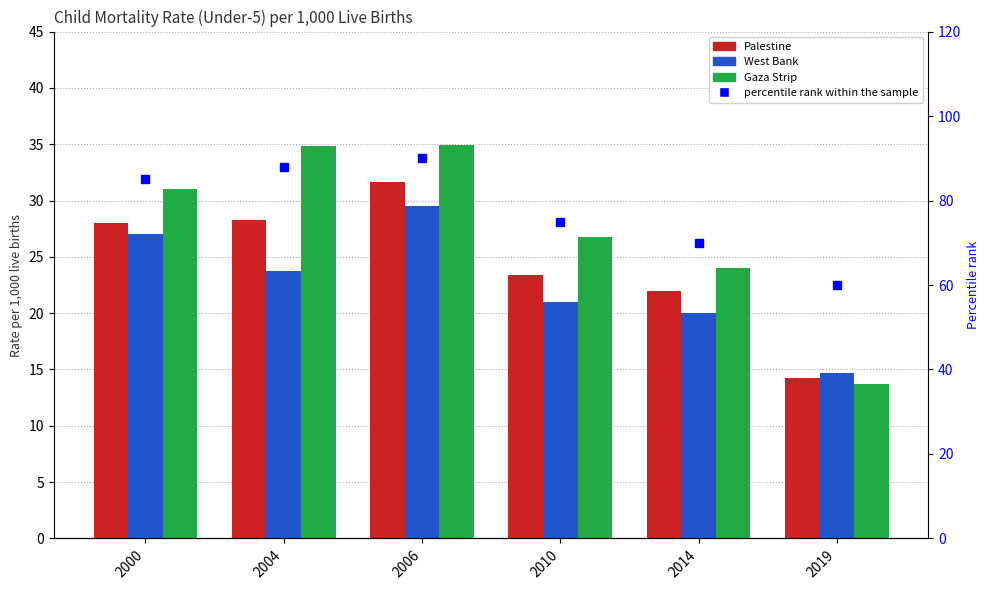

Read the West Bank value at 2006.

29.5